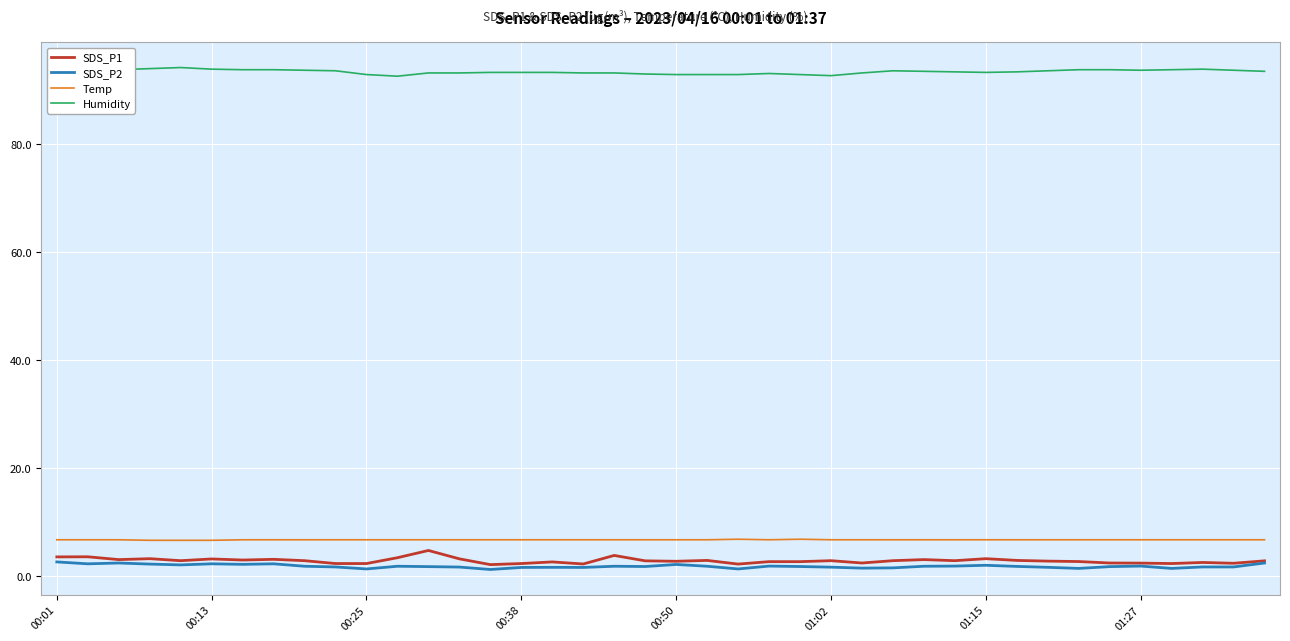

How many distinct data groups are displayed?

4